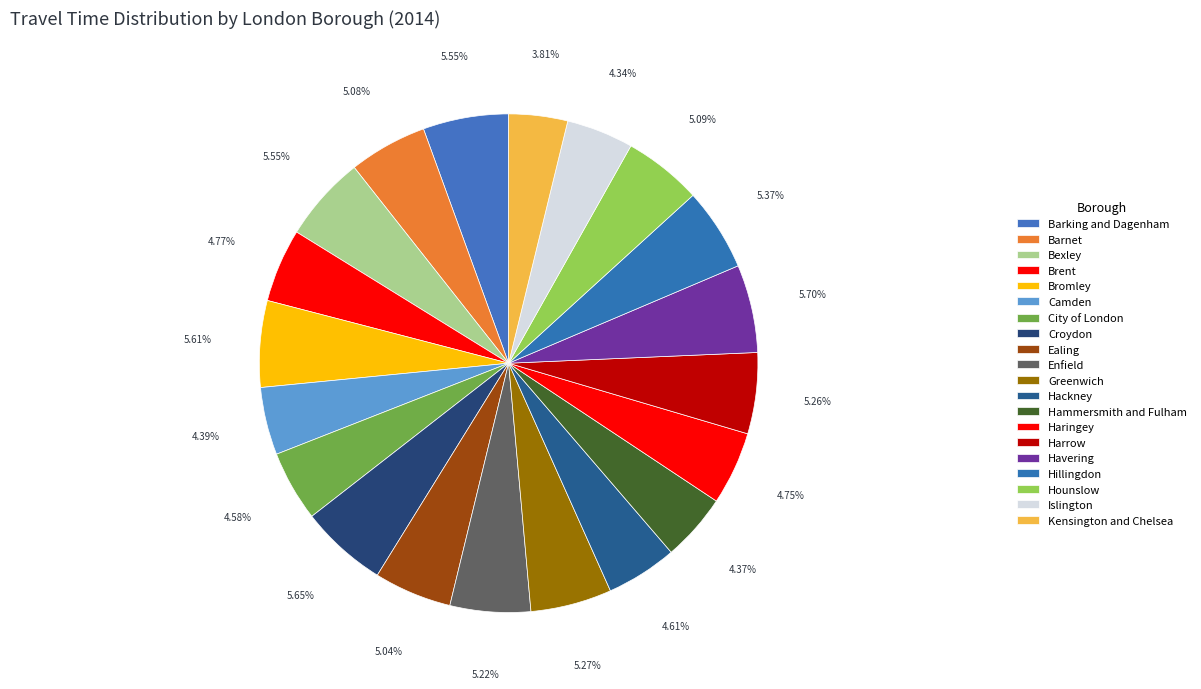

Which category has the smallest portion of the pie?

Kensington and Chelsea